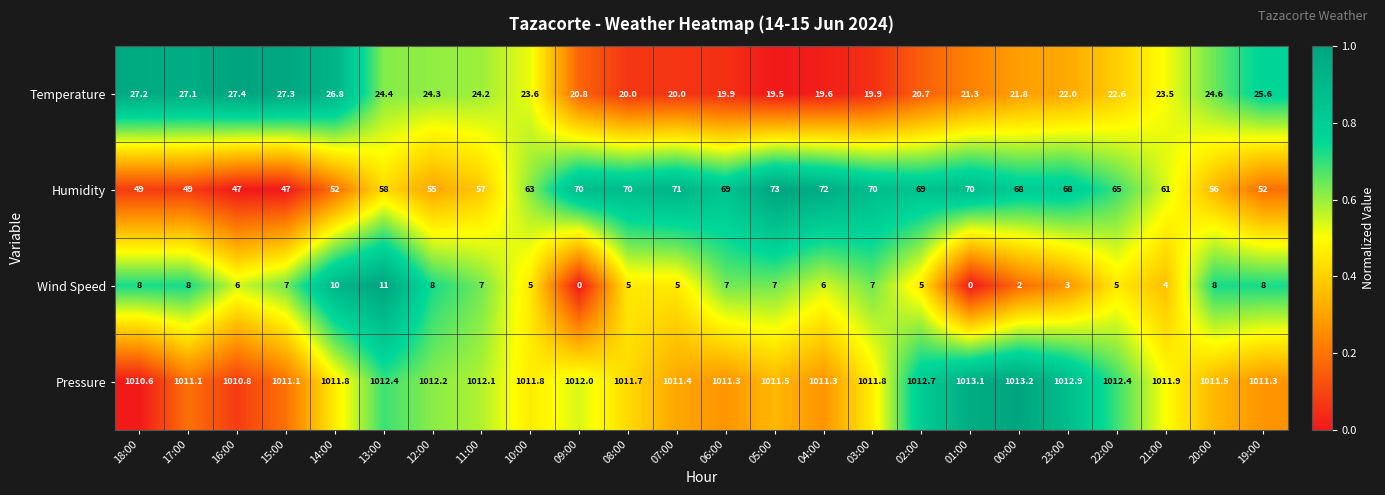

Where does the Temperature series first go above 23?

18:00